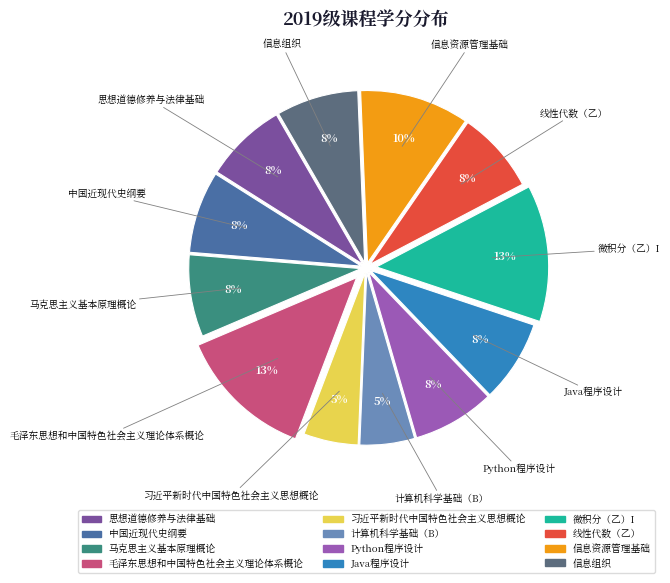

Is it true that 毛泽东思想和中国特色社会主义理论体系概论 is 27% of the pie?

False